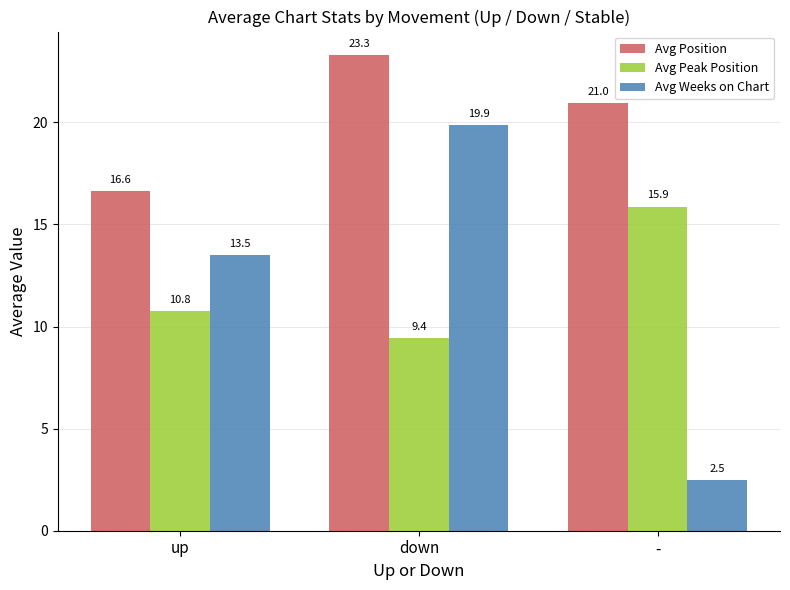

Between up and down, which series saw the biggest shift?

Avg Position